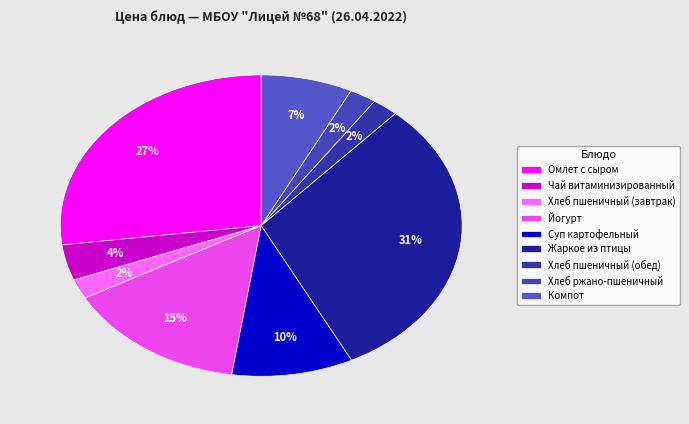

What percentage is the Хлеб пшеничный (завтрак) slice, to the nearest percent?

2%